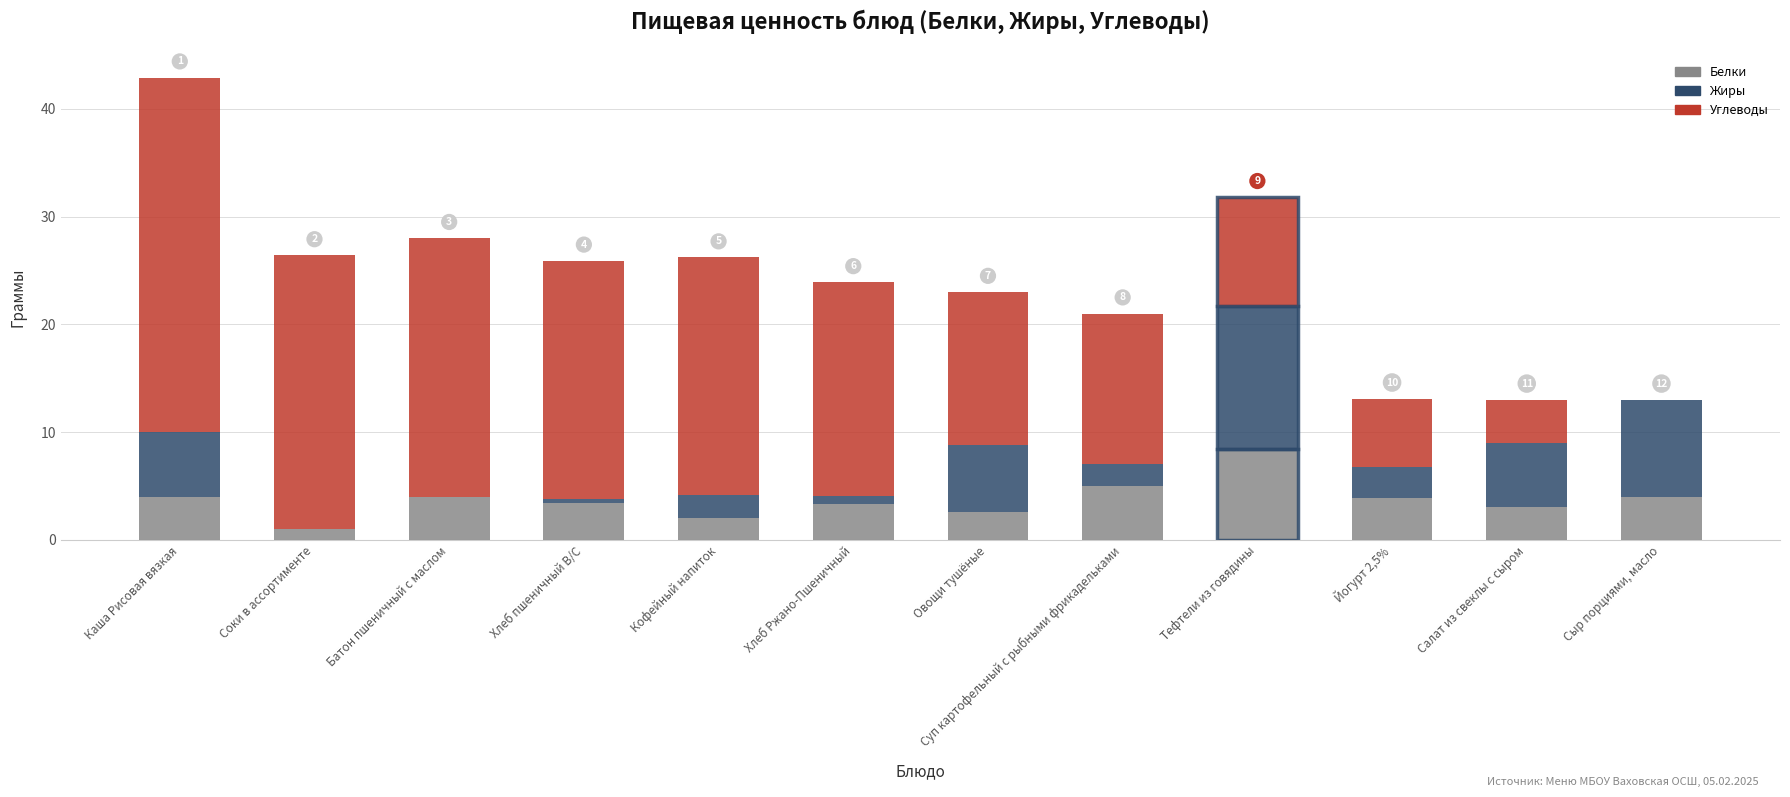

Are the bars grouped side by side (vs. stacked)?

No